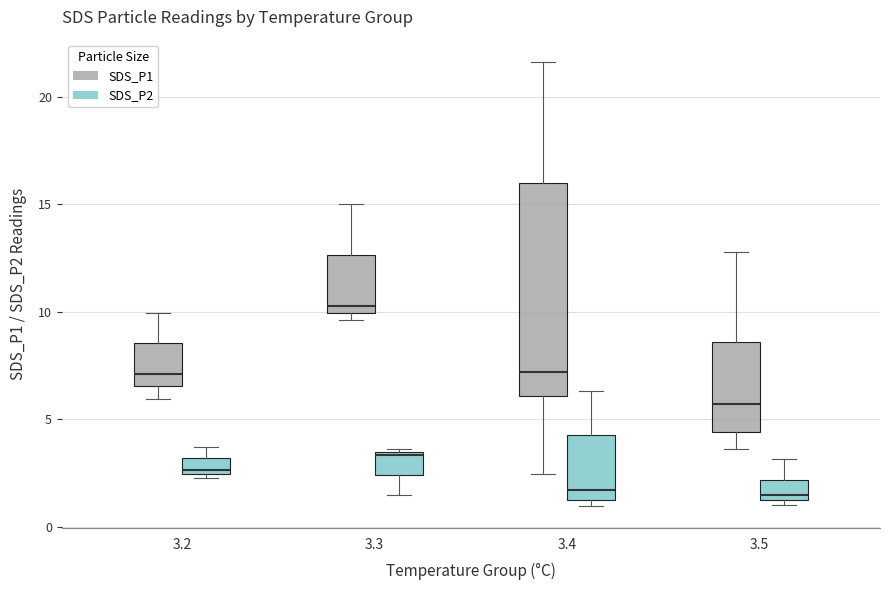

Where does the lower whisker of the box for 3.2 (SDS_P1) end on the y-axis? The values are not printed on the chart, so give them approximately, as read against the axis.

6.0